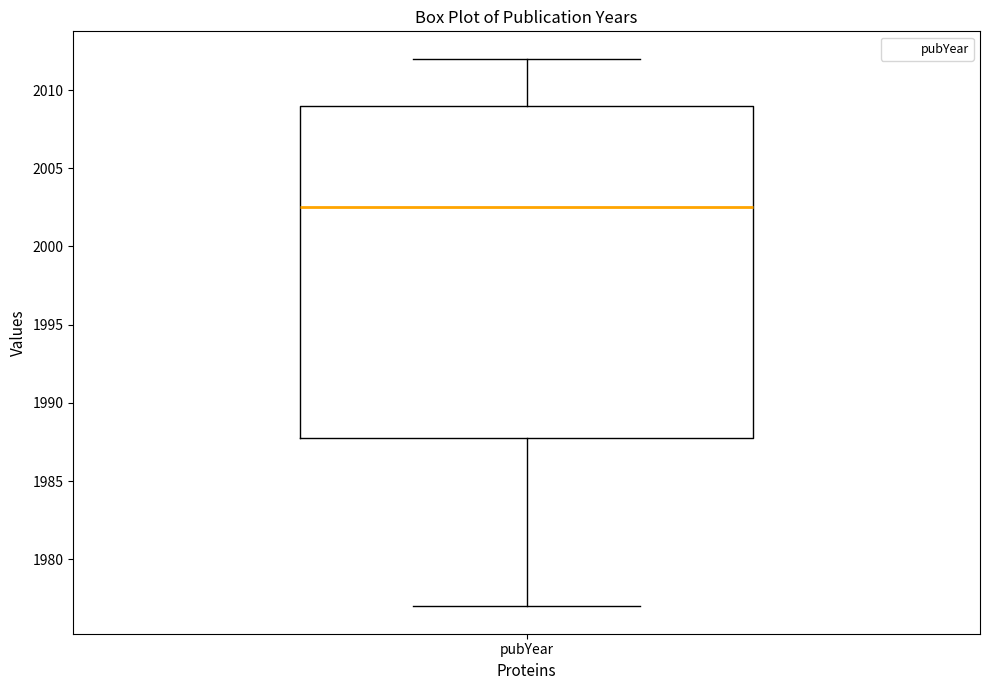

Where is the upper edge of the box for pubYear on the y-axis? The values are not printed on the chart, so give them approximately, as read against the axis.

2009.0